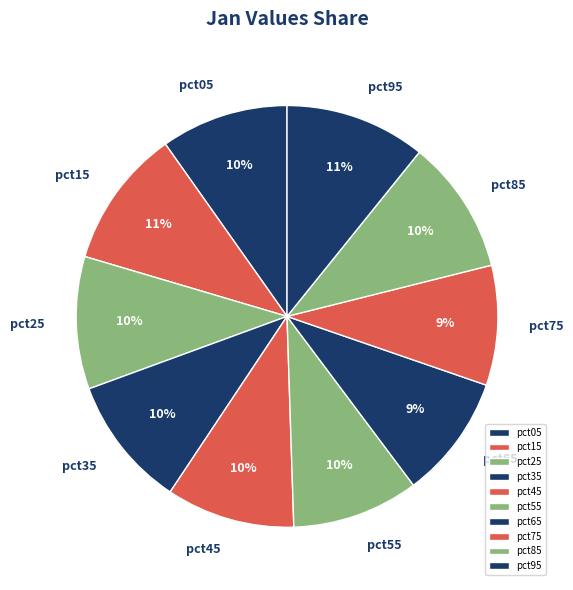

How many segments does this pie chart have?

10